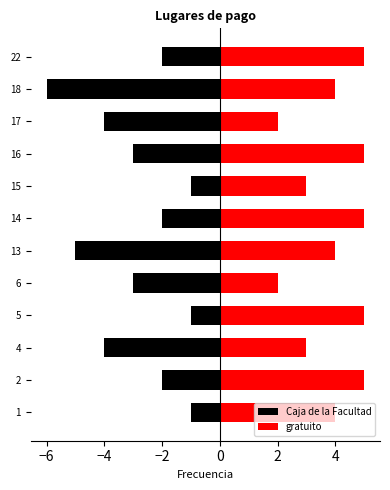

Count the Caja de la Facultad values in the range -4 to -1.

10